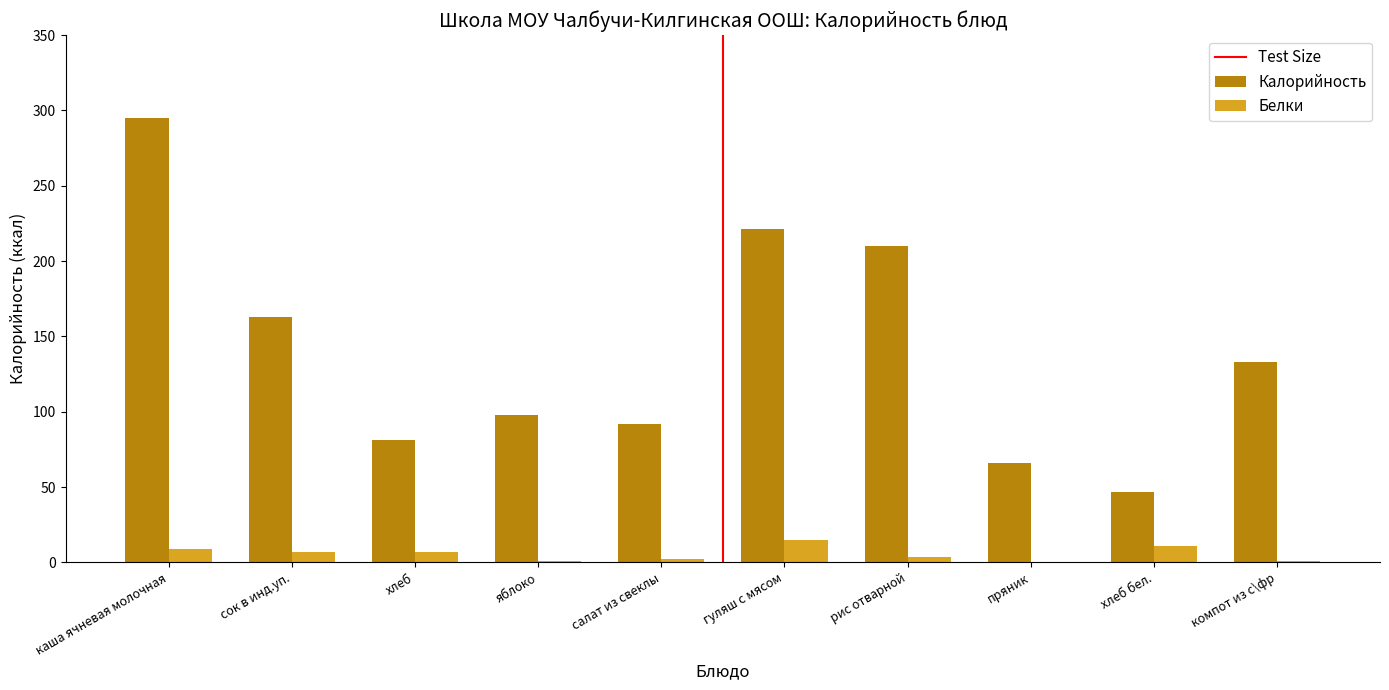

The value of Калорийность at сок в инд.уп. is 230.5. True or false?

False